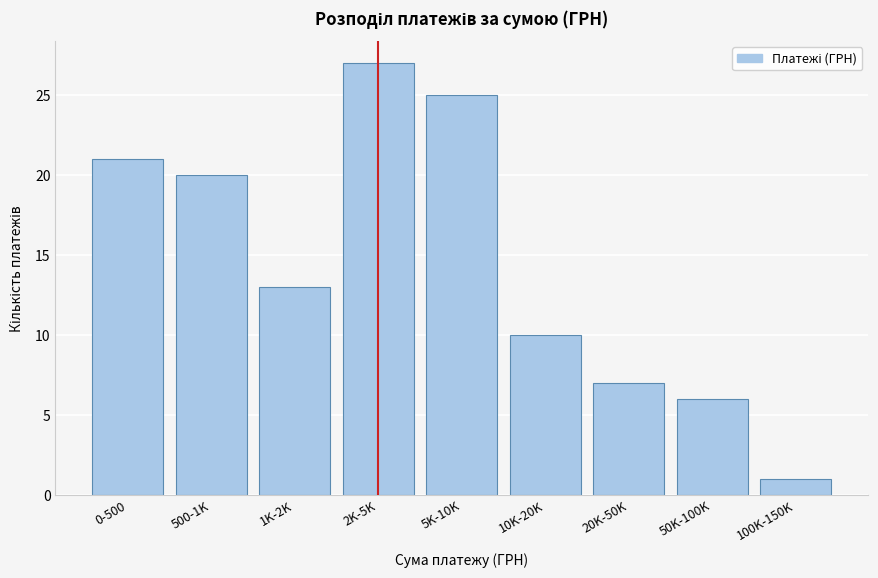

Reading left to right, extract all data points from this chart.

21	20	13	27	25	10	7	6	1